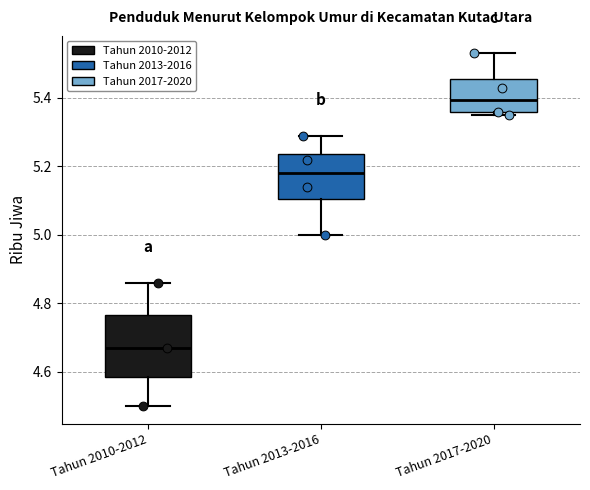

Reading left to right, transcribe this box plot: for each box, give where its median line is, the range the box spans, and where its two whiskers end, as read against the y-axis. The values are not printed on the chart, so give them approximately, as read against the axis.

Tahun 2010-2012: median 4.68, box 4.58 to 4.76, whiskers 4.50 to 4.86
Tahun 2013-2016: median 5.18, box 5.10 to 5.24, whiskers 5.00 to 5.30
Tahun 2017-2020: median 5.40, box 5.36 to 5.46, whiskers 5.36 (just below the box's lower edge) to 5.54